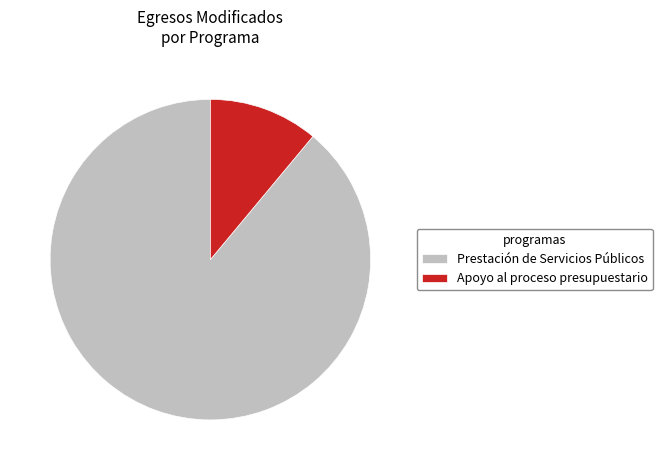

Is the sum of Apoyo al proceso presupuestario and Prestación de Servicios Públicos greater than half?

Yes